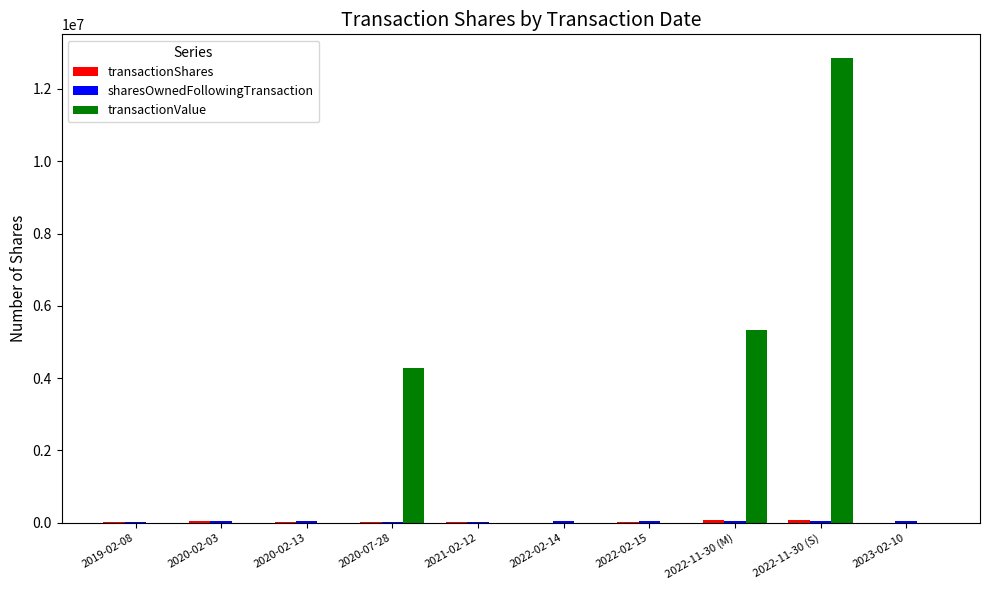

The value of transactionValue at 2022-02-15 is -6516507. True or false?

False